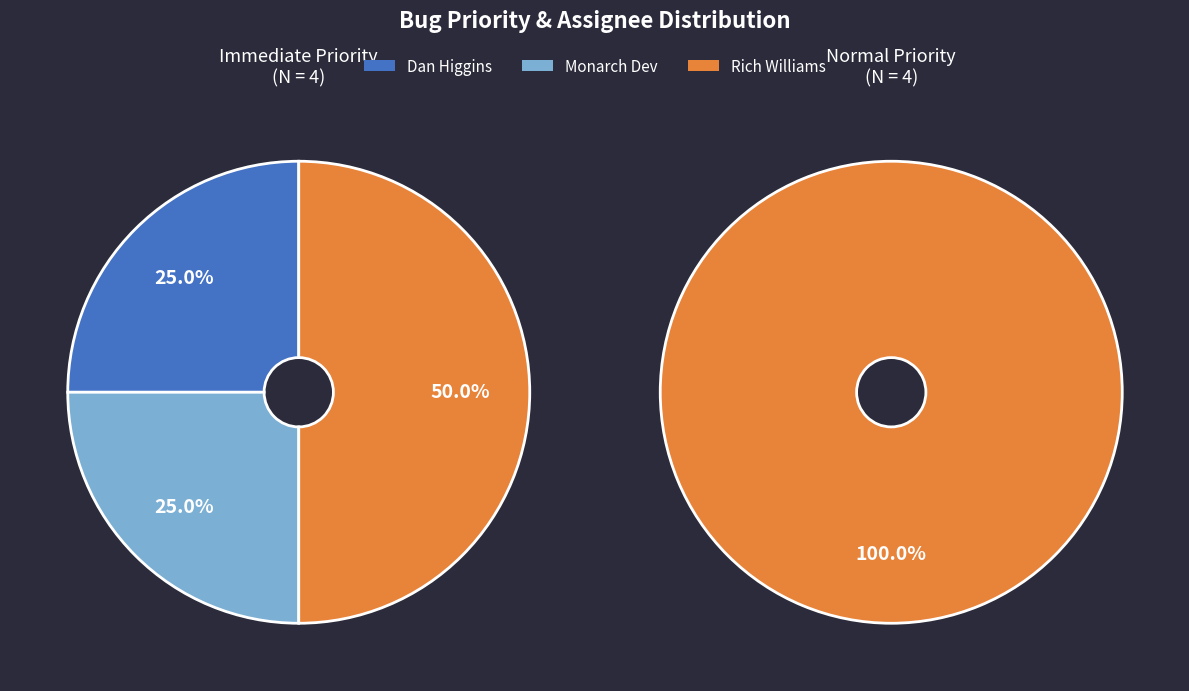

What percentage is the 2 slice, to the nearest percent?

25%